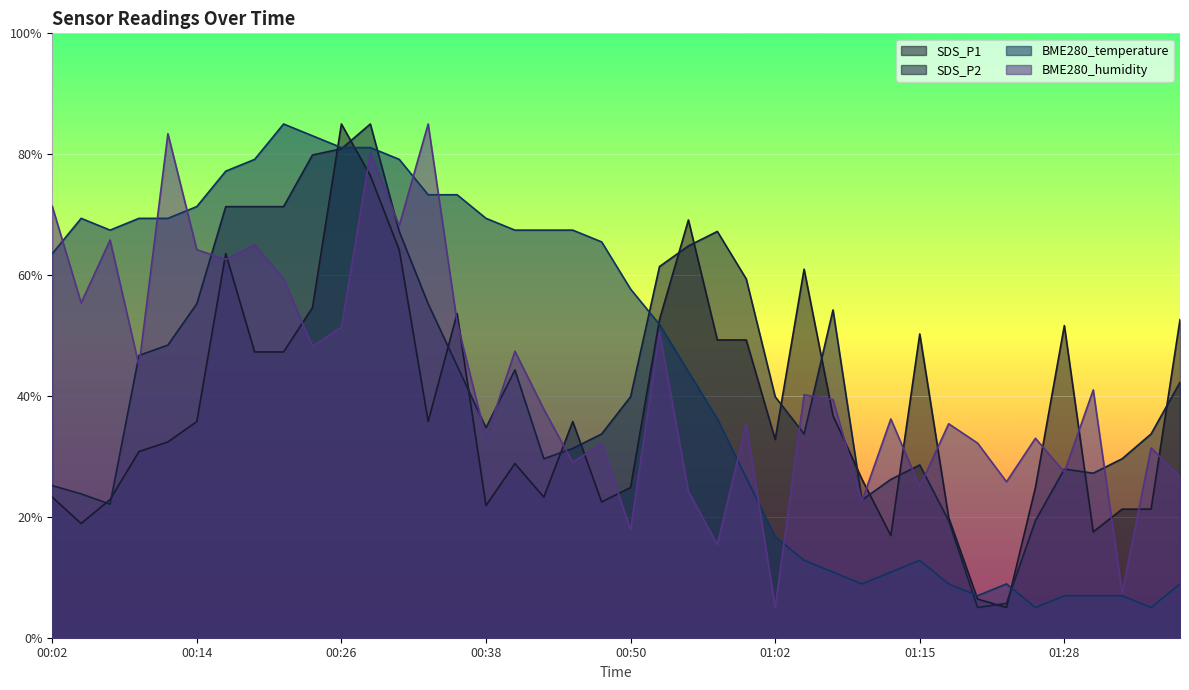

How many series are shown in this chart?

4